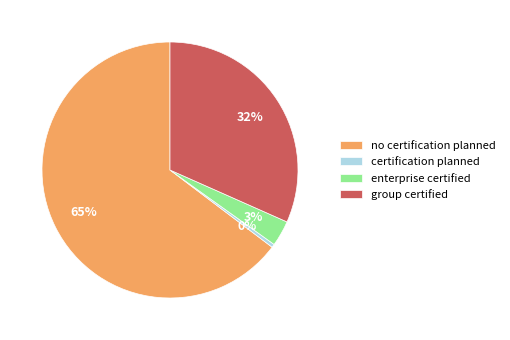

To the nearest percent, what is the average slice percentage?

25%